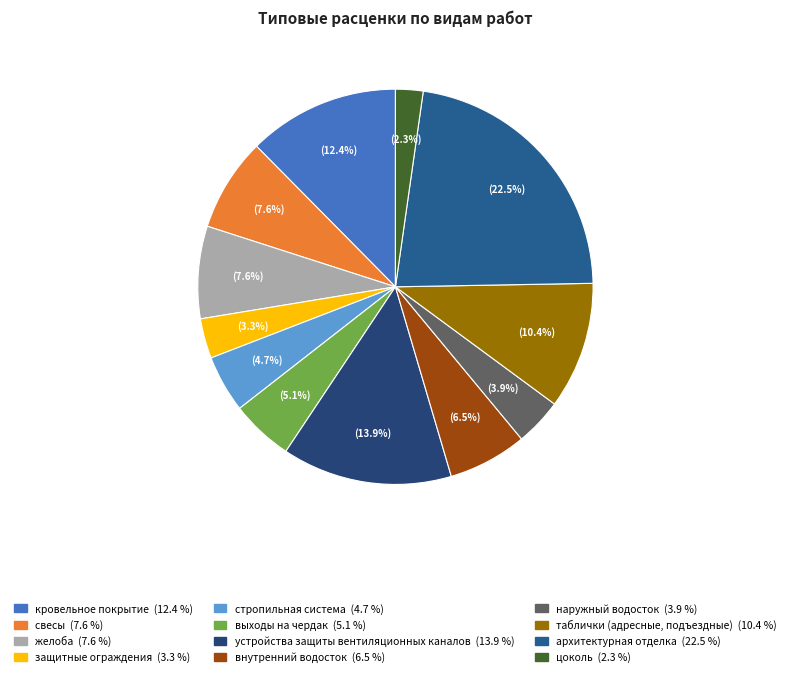

Count the number of slices in the pie.

12